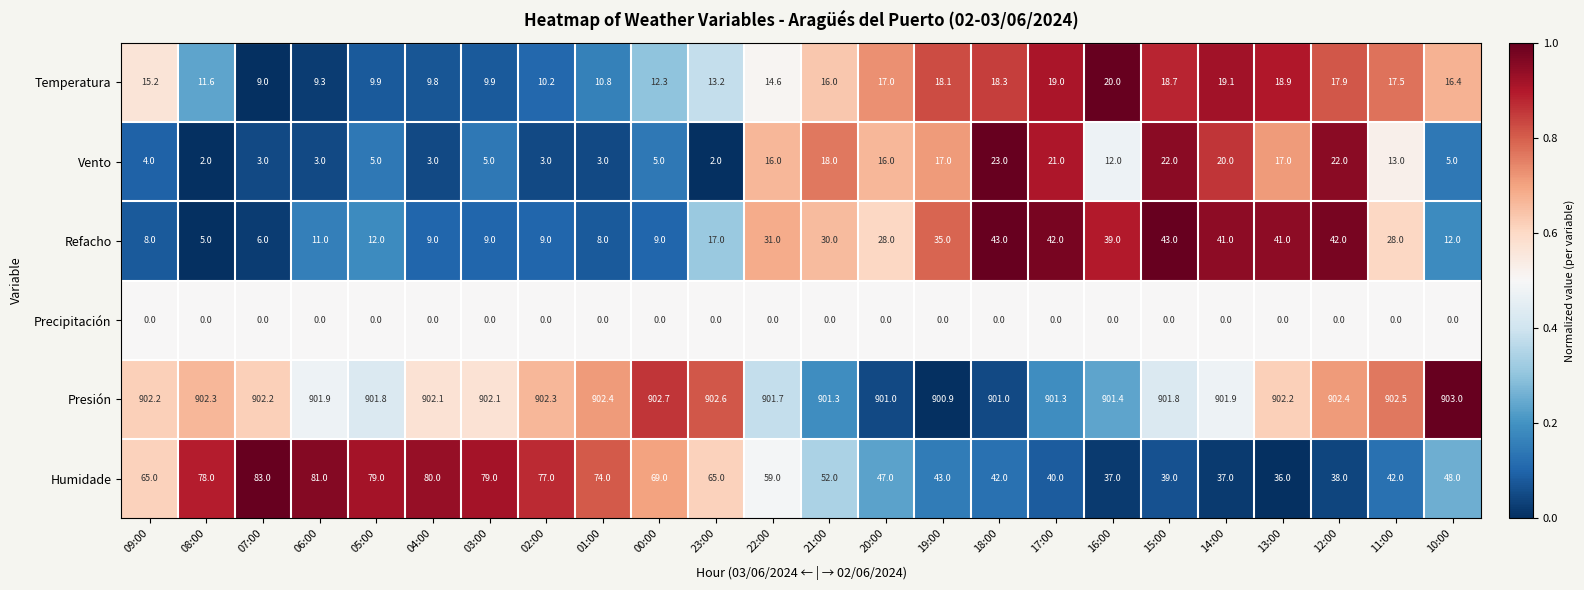

At which category does the chart reach its peak across all series?

10:00